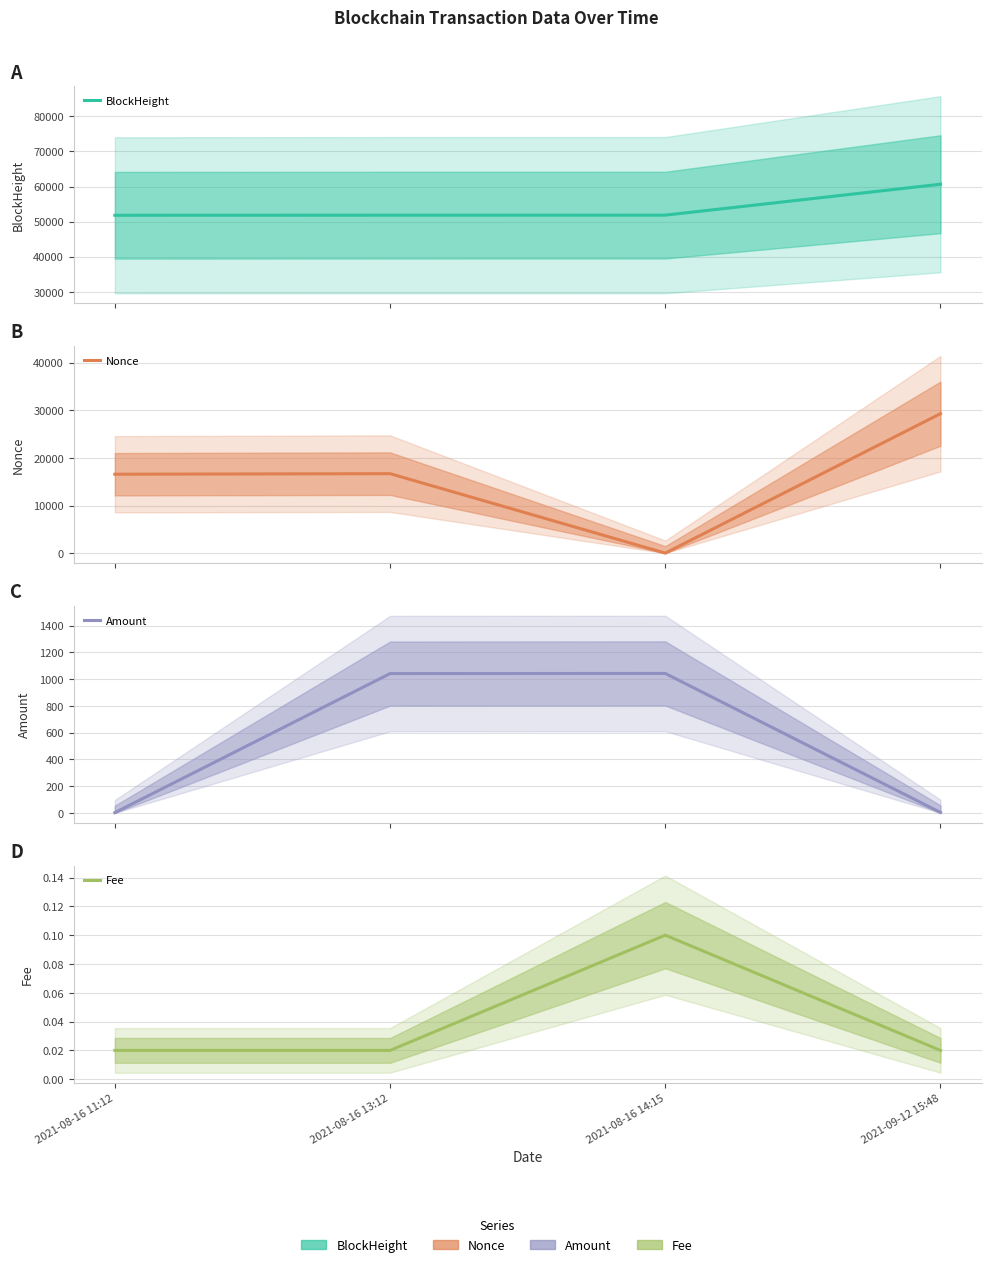

Where does the Nonce series first go above 16686?

2021-09-12 15:48